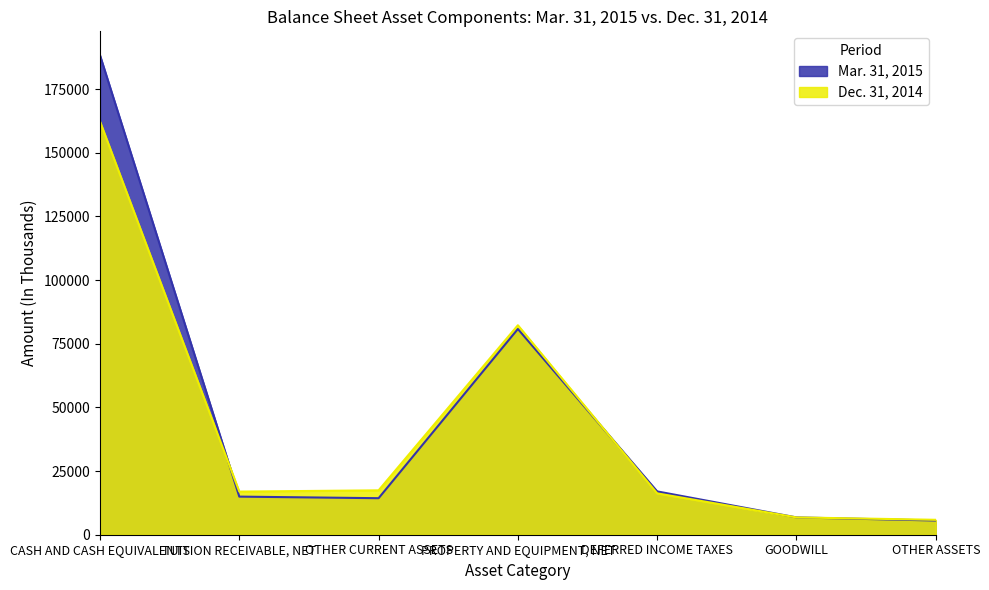

List the series in order of their overall mean, highest first.

Mar. 31, 2015, Dec. 31, 2014